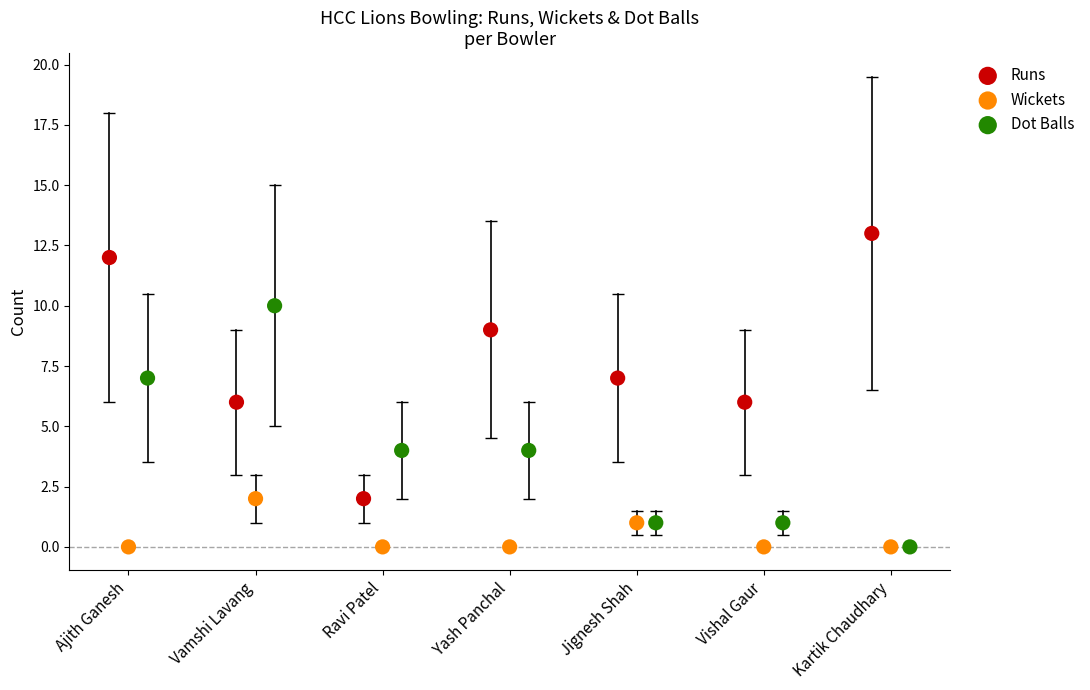

Which series reaches the maximum Y coordinate?

Runs